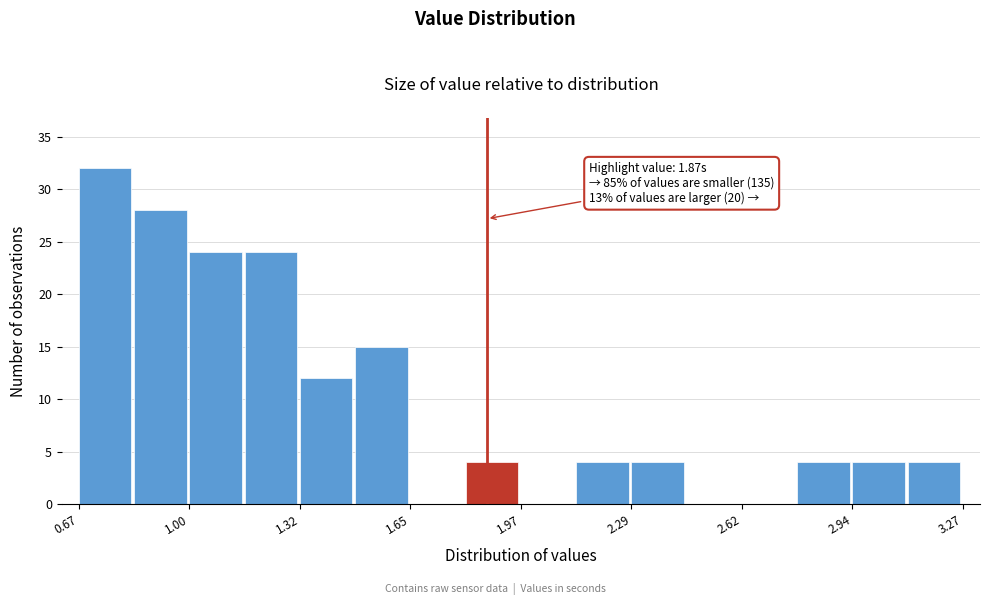

Around what value on the x-axis is the tallest bar? Give the approximate position of its centre, as read against the axis.

0.75